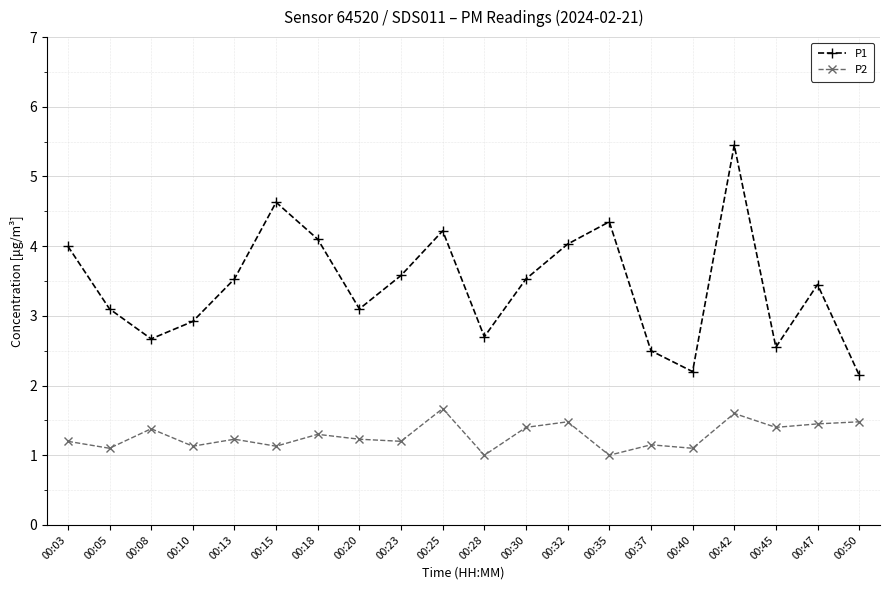

At 00:50, list the series in order from smallest to largest.

P2, P1